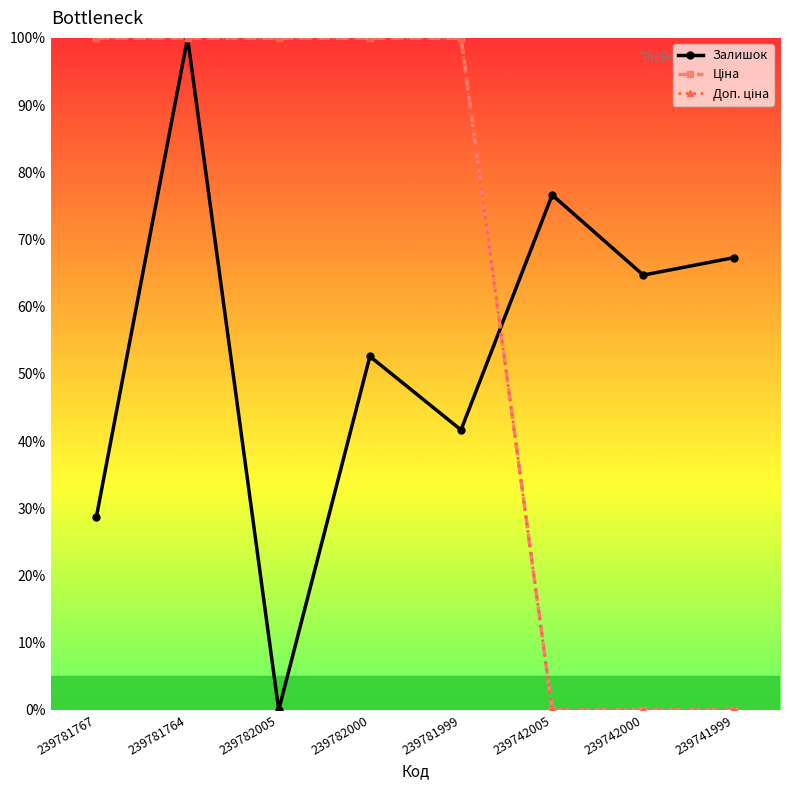

Is this an area chart (filled region under the line)?

No